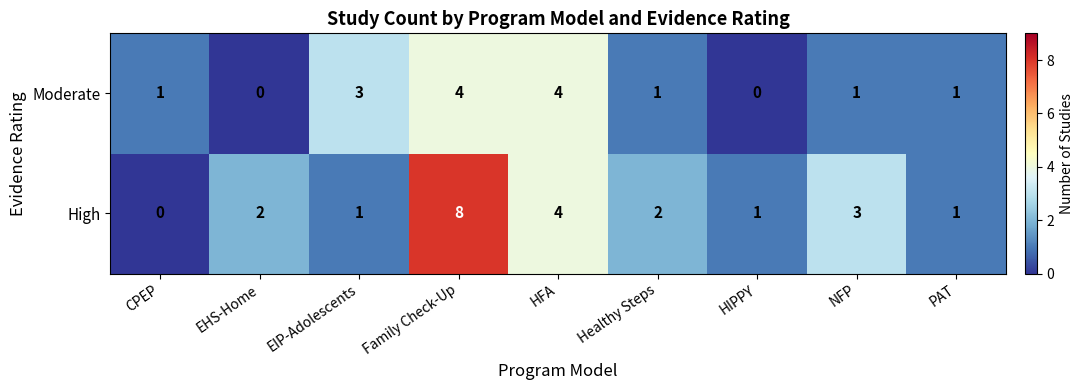

At which category is the sum across all series the highest?

Family Check-Up